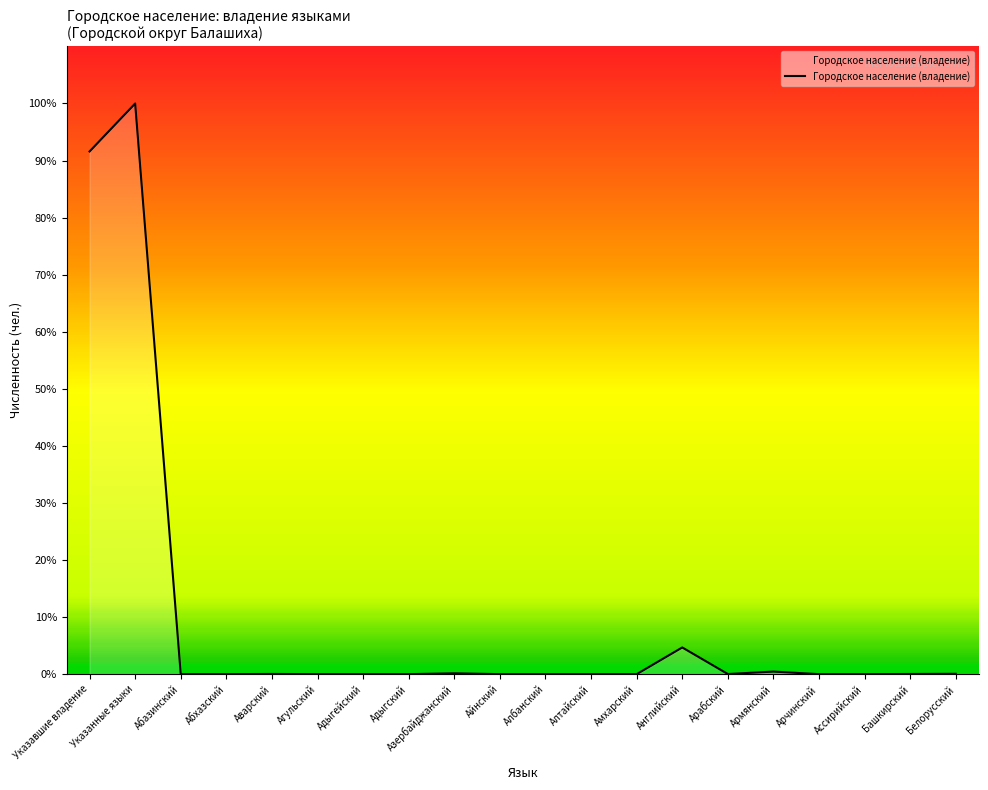

Does the chart have visible grid lines?

No